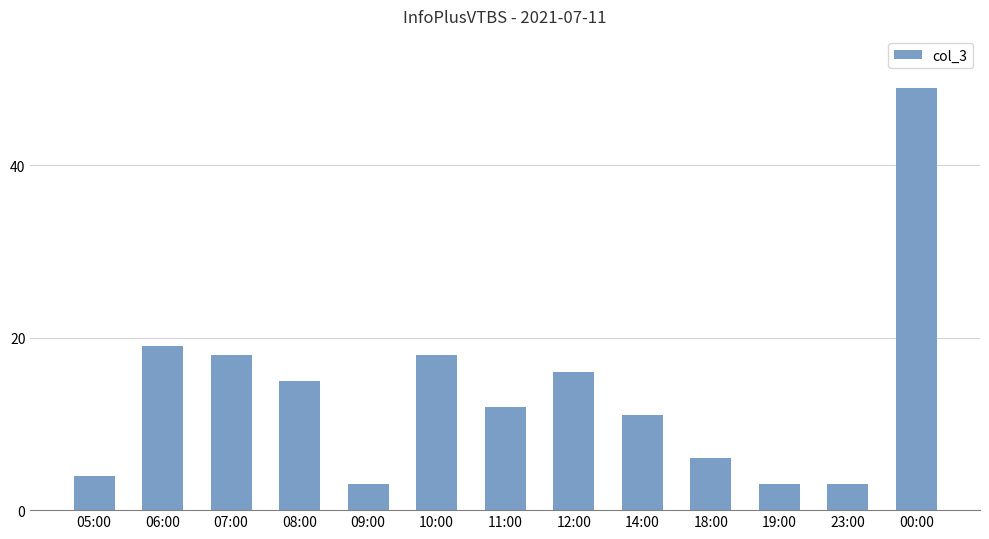

Reading left to right, what are all the values shown in this chart?

4	19	18	15	3	18	12	16	11	6	3	3	49